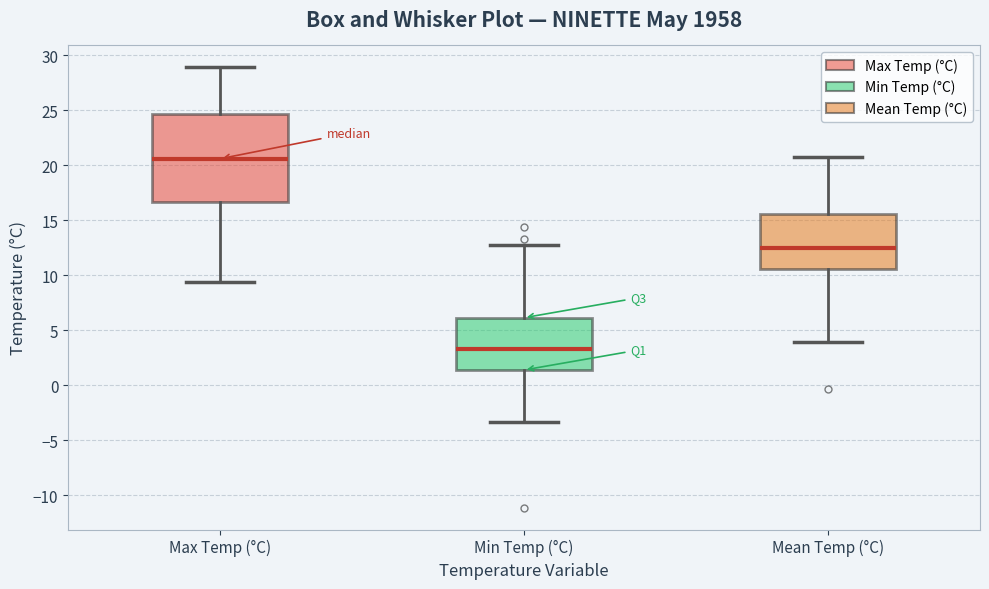

Reading left to right, transcribe this box plot: for each box, give where its median line is, the range the box spans, and where its two whiskers end, as read against the y-axis. The values are not printed on the chart, so give them approximately, as read against the axis.

Max Temp (°C): median 20.5, box 16.5 to 24.5, whiskers 9.5 to 29.0
Min Temp (°C): median 3.5, box 1.5 to 6.0, whiskers -3.5 to 13.0
Mean Temp (°C): median 12.5, box 10.5 to 15.5, whiskers 4.0 to 21.0